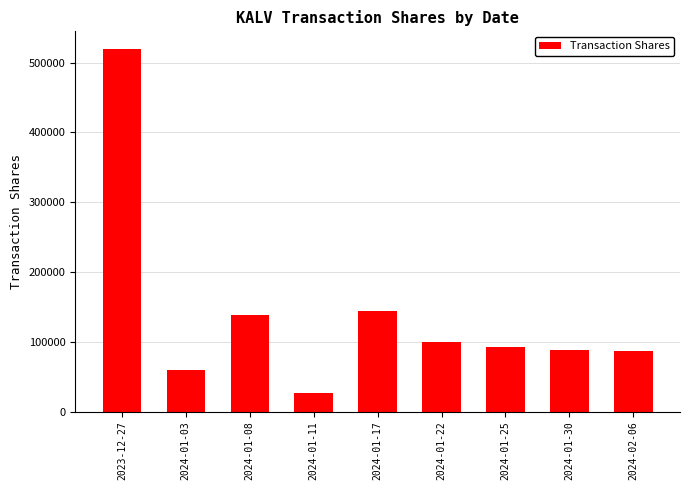

What is the difference between the maximum and minimum values?

492771